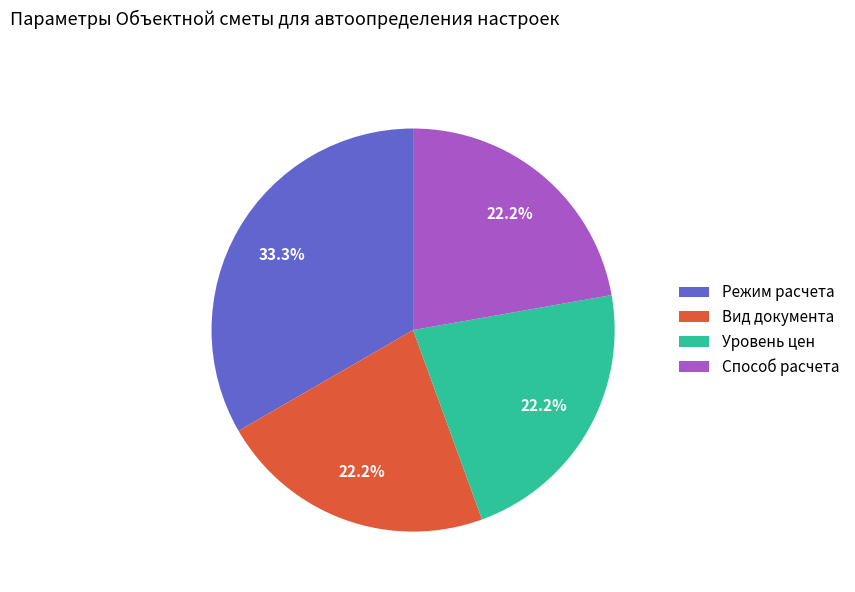

What percentage is NOT represented by Режим расчета?

66.7%